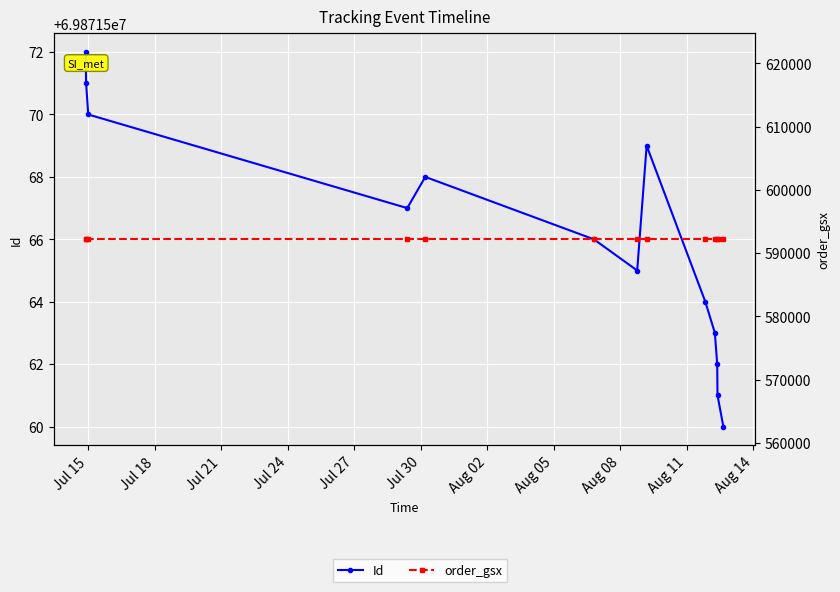

How many distinct data groups are displayed?

2